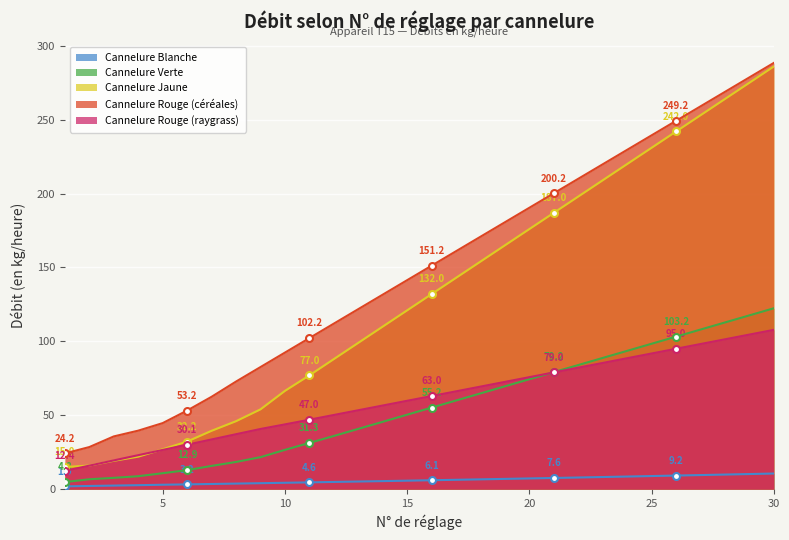

At which label does Cannelure Jaune reach its minimum?

1